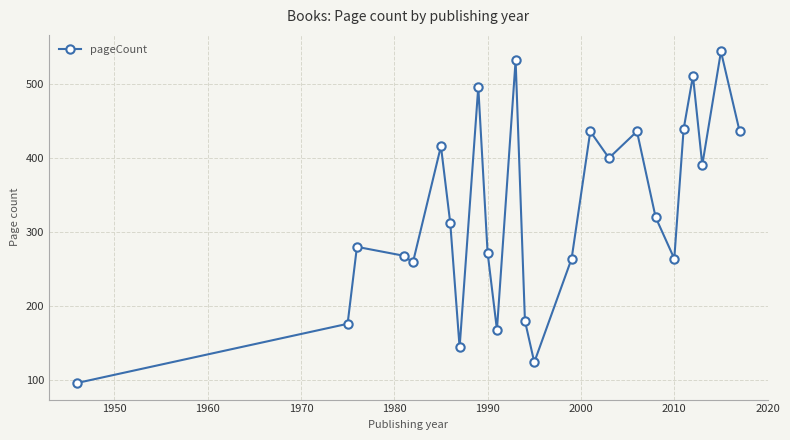

What is the minimum value shown in the chart?

96.0